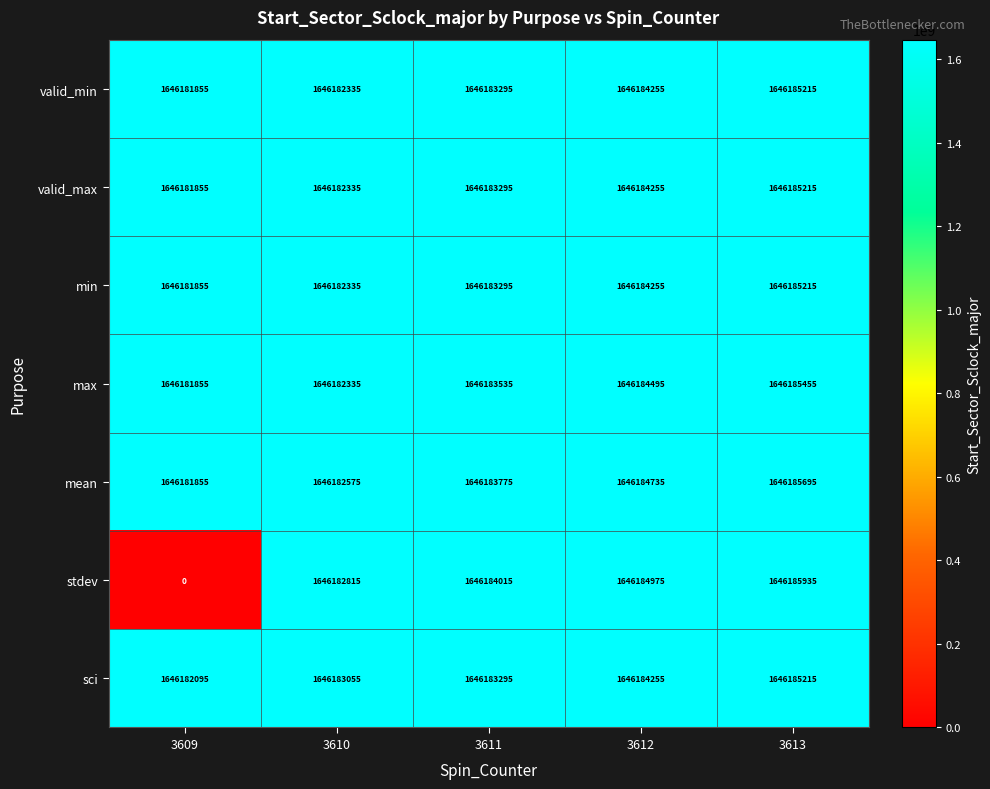

How many series are shown in this chart?

7